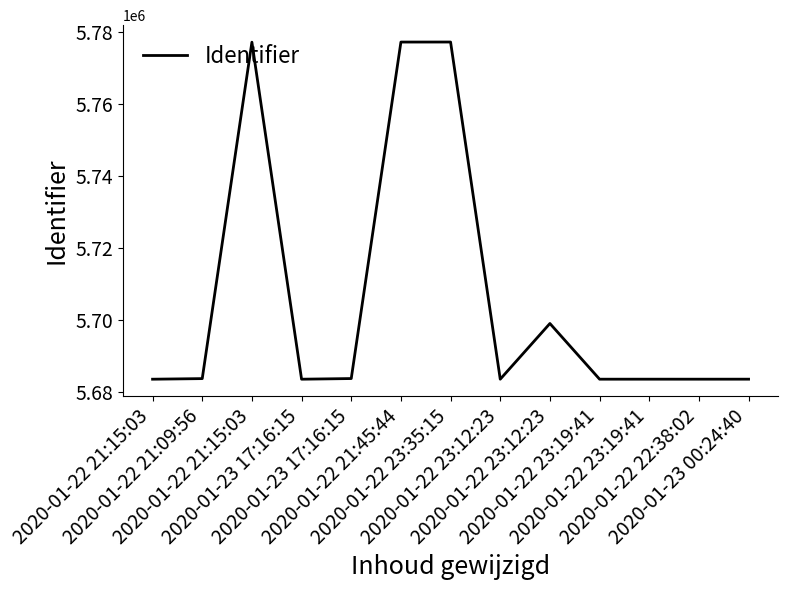

Does the chart have visible grid lines?

No